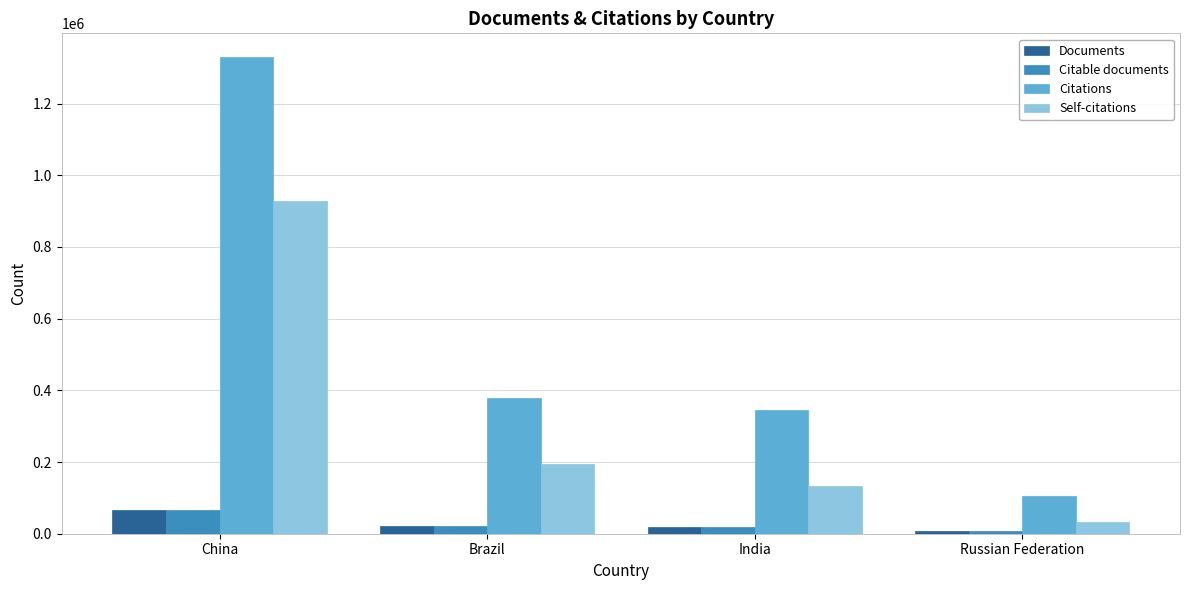

Is it true that Citations equals 346494 at India?

True